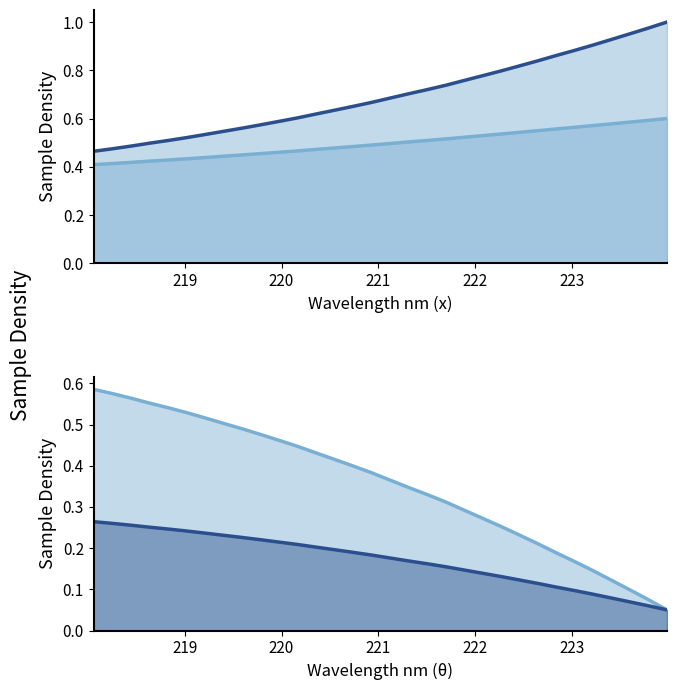

Count the Scaled Inverse values in the range 0 to 1.

32